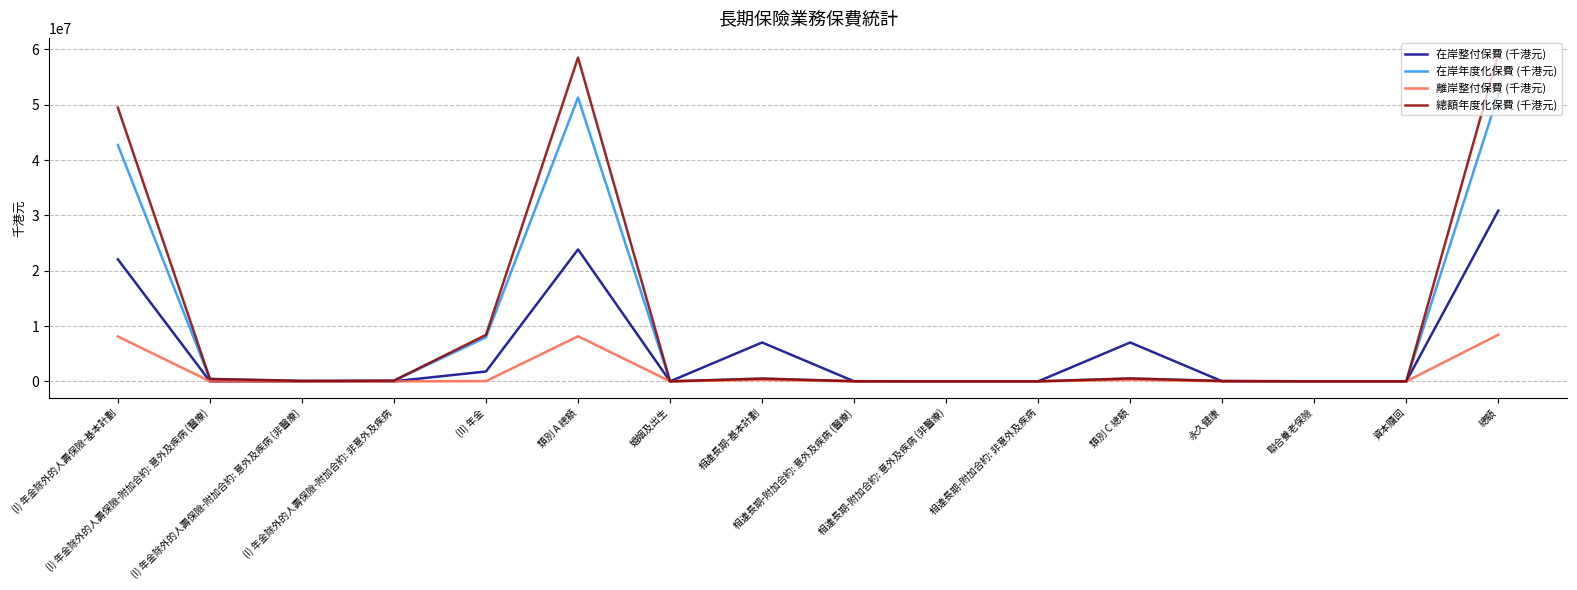

What is the maximum value for 離岸整付保費 (千港元)?

8429821